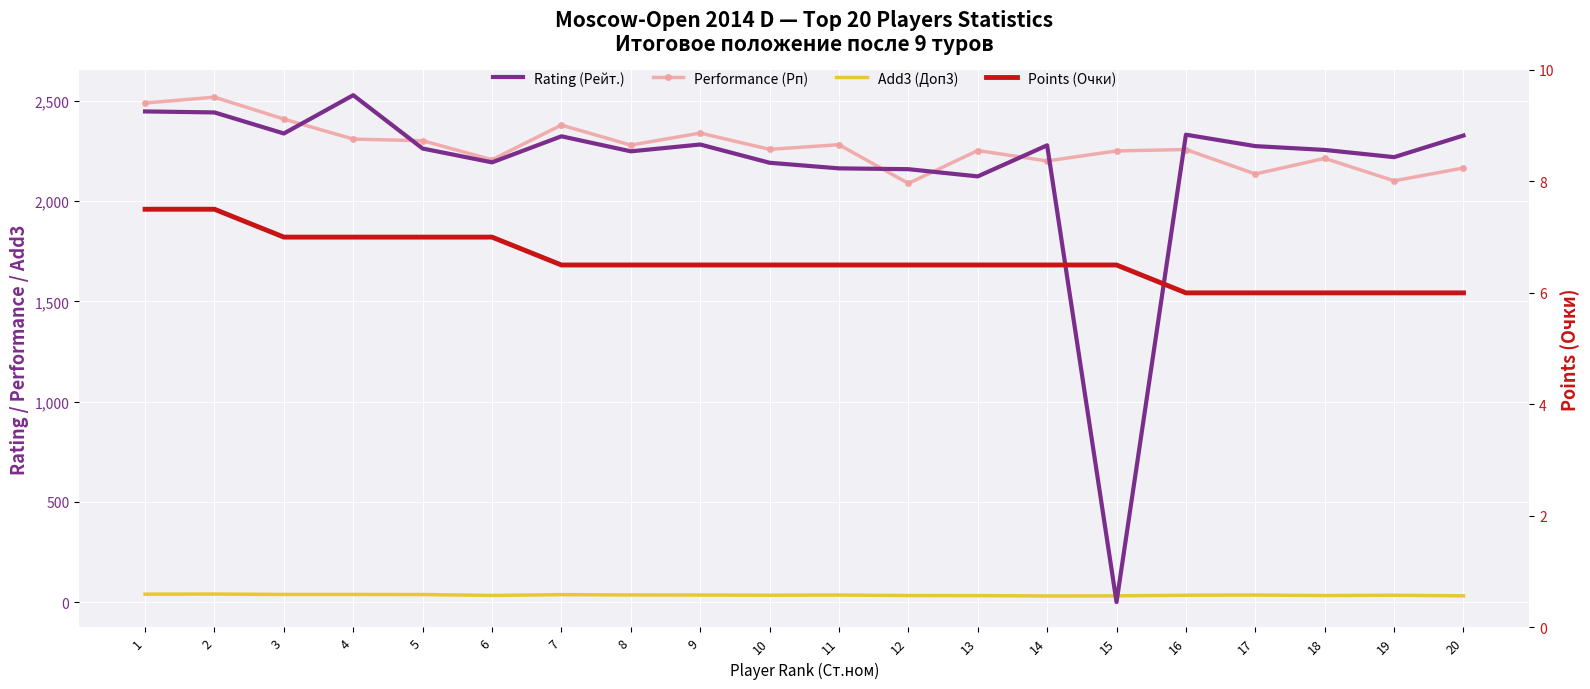

At which category is the sum across all series the highest?

2